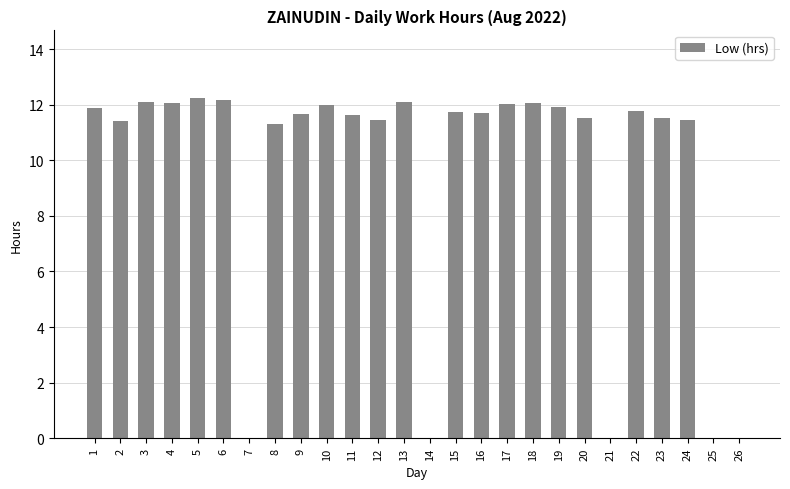

True or false: the data shows 2.8 at 6.

False